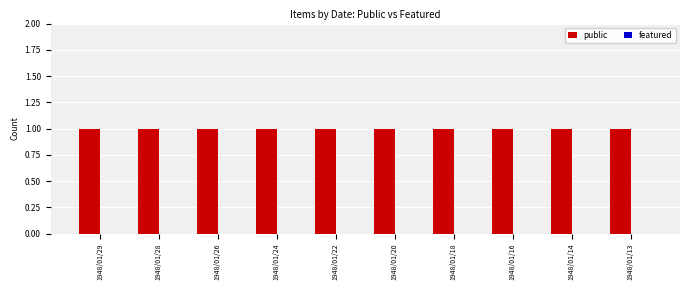

What is the maximum value shown in the chart?

1